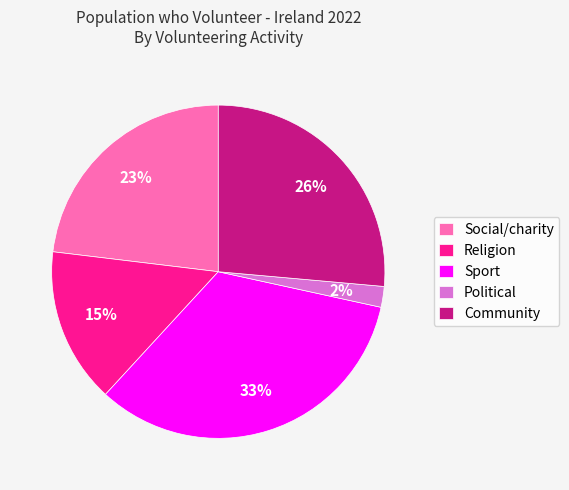

Which category has the smallest portion of the pie?

Political